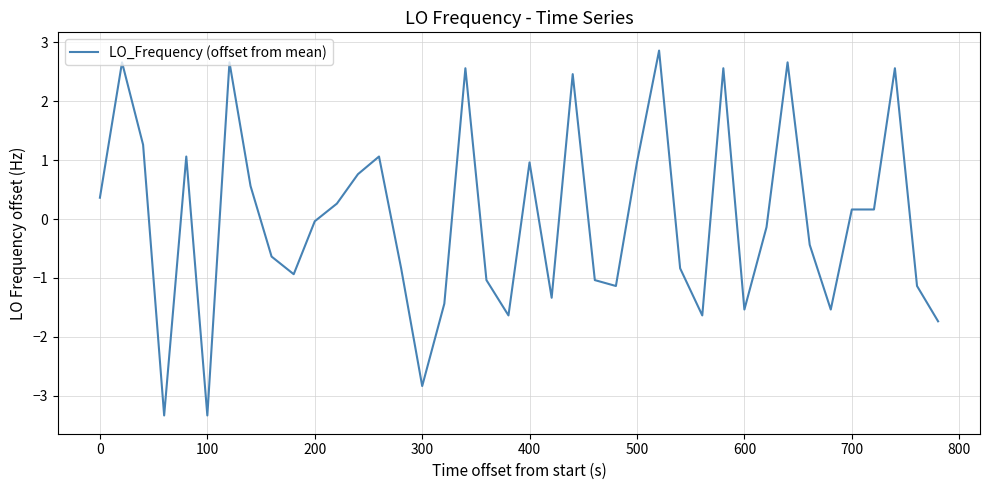

What is the maximum value shown in the chart?

2.9